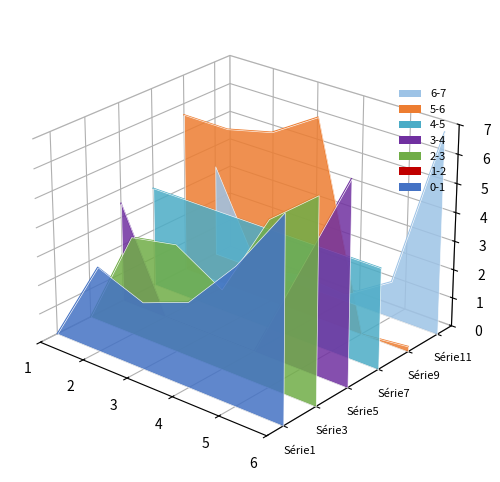

At how many categories does at least one series exceed 0?

6